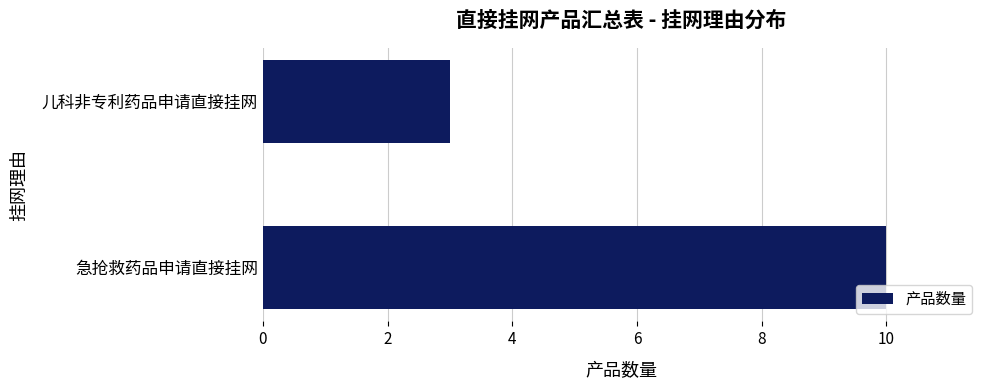

What is the sum of all values?

13